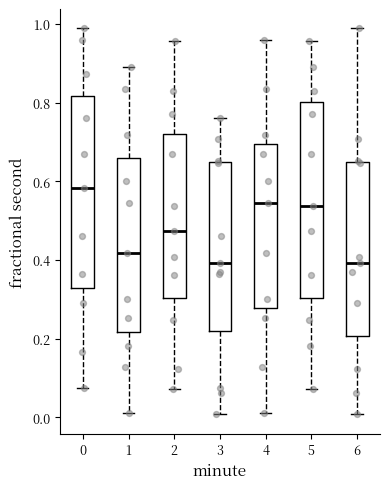

Where does the median line of the box at x = 5 sit on the y-axis? The values are not printed on the chart, so give them approximately, as read against the axis.

0.54